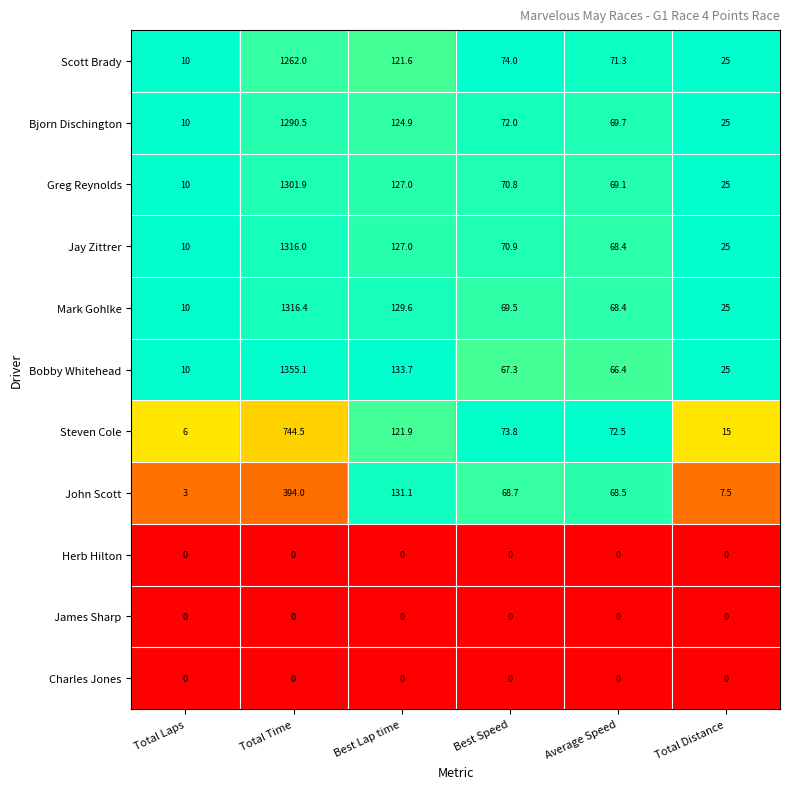

True or false: James Sharp has a value of 0.0 at Average Speed.

True